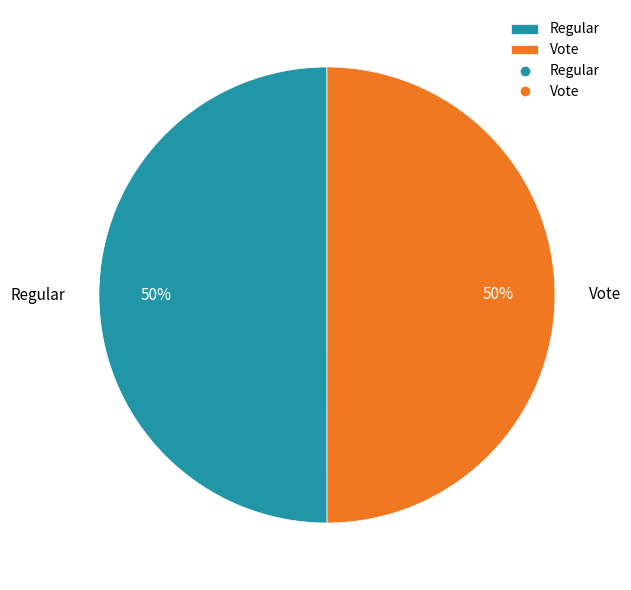

To the nearest percent, what percentage of the pie is Regular?

50%